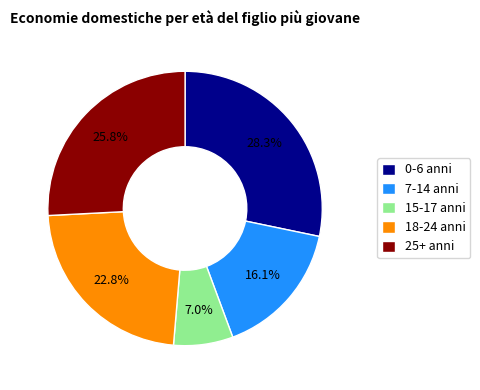

What is the smallest slice in the pie chart?

15-17 anni